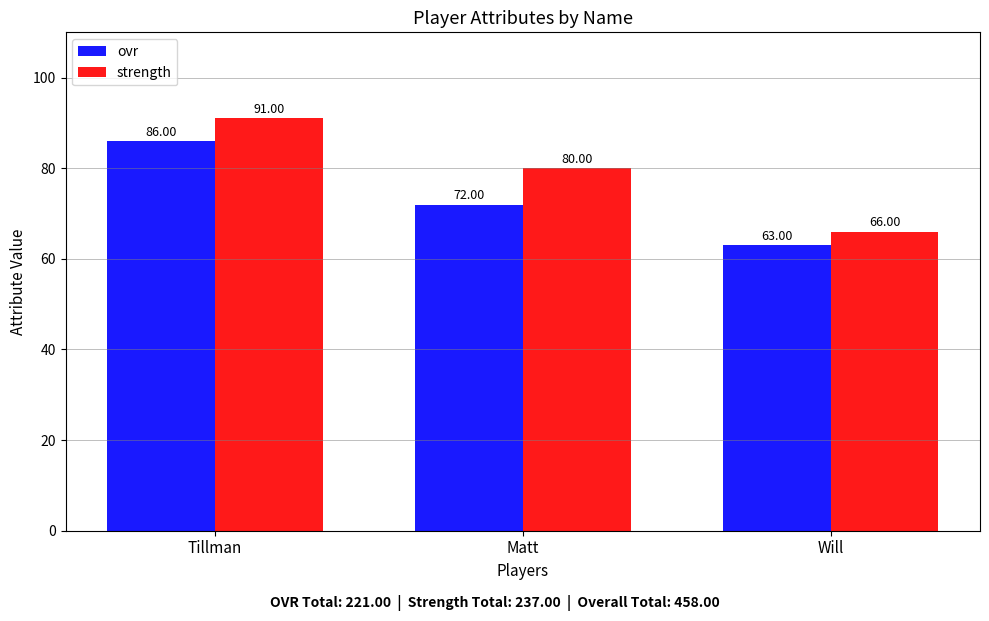

At which label is ovr closest to 74?

Matt